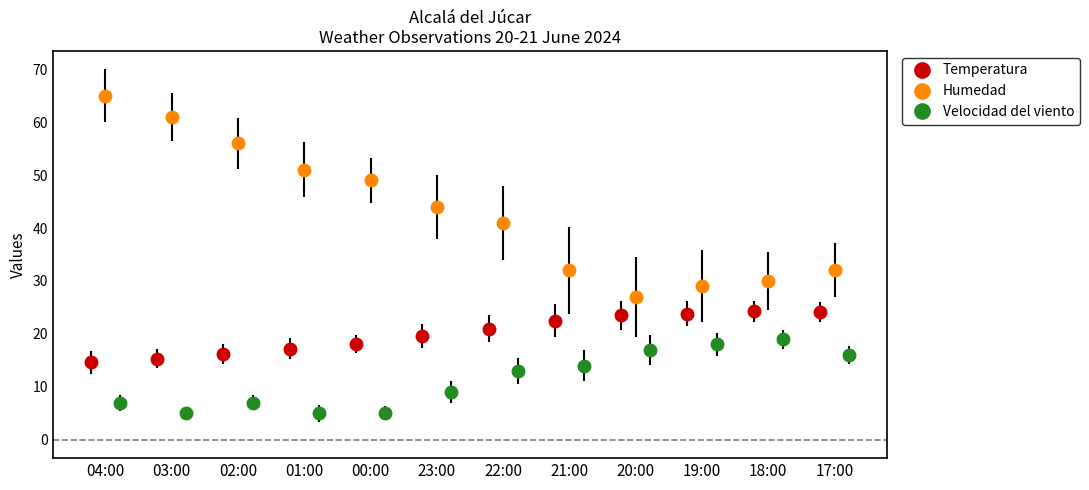

Rank the series by their maximum value, from lowest to highest.

Velocidad del viento, Temperatura, Humedad